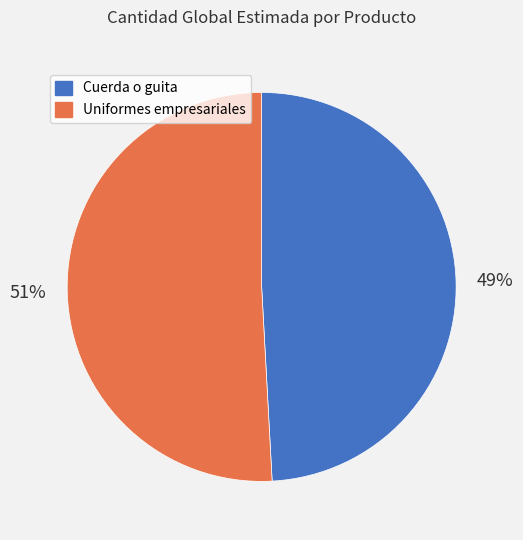

The Cuerda o guita slice represents 56% of the pie. True or false?

False